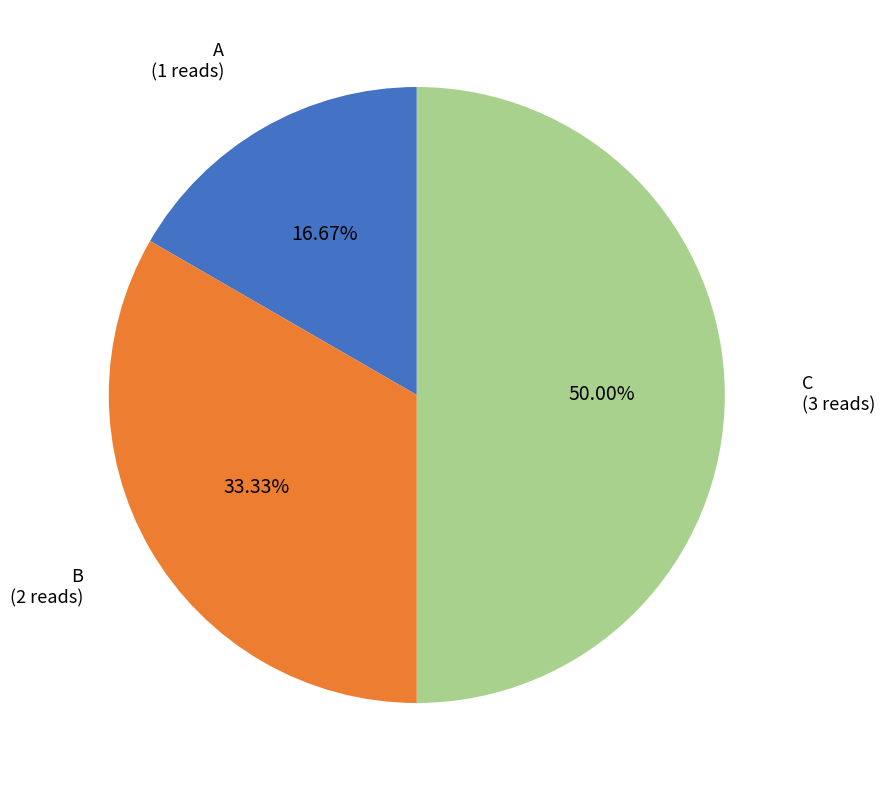

To the nearest percent, what is the combined percentage of C and B?

83%